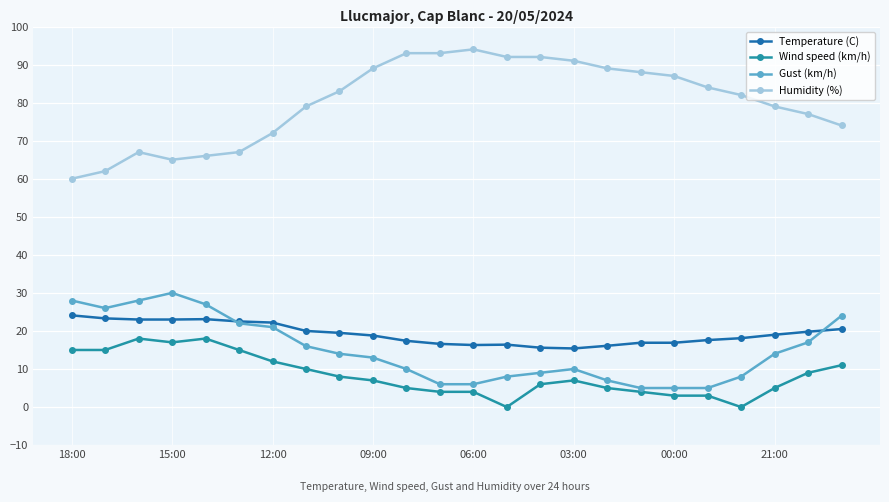

What is the difference between the second highest and second lowest values in the Temperature (C) series?

7.7